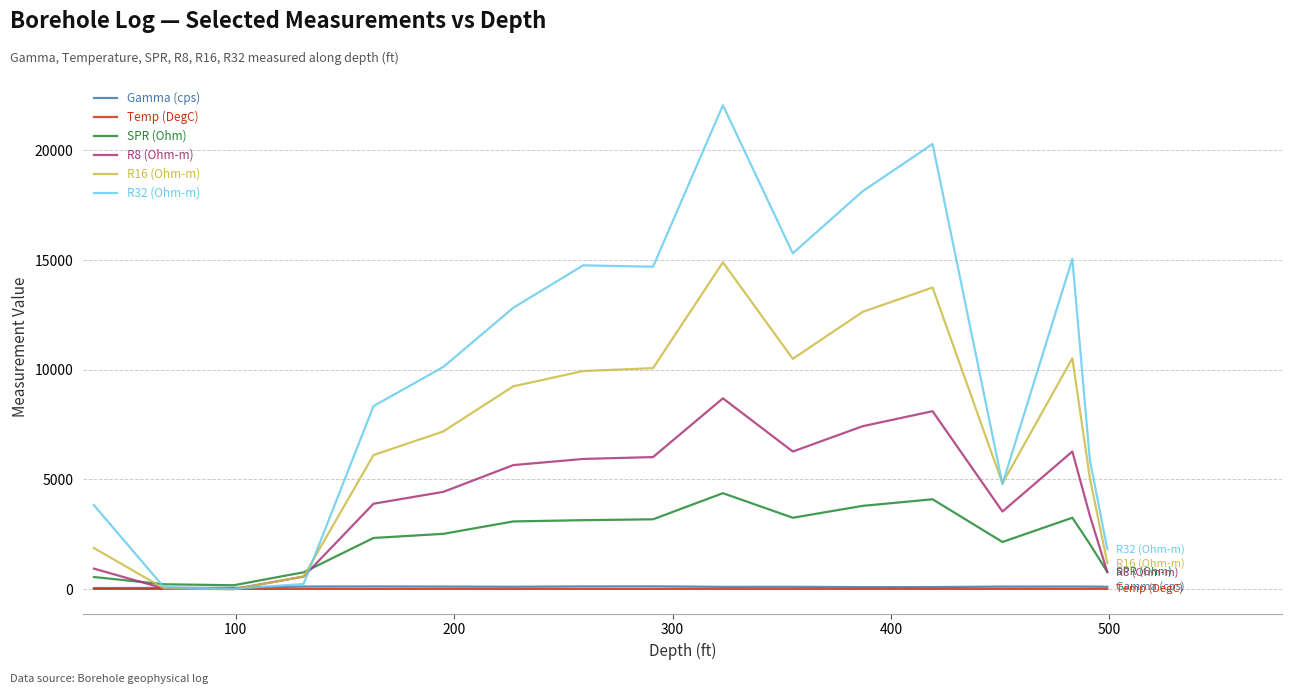

Count the number of categories in the chart.

17